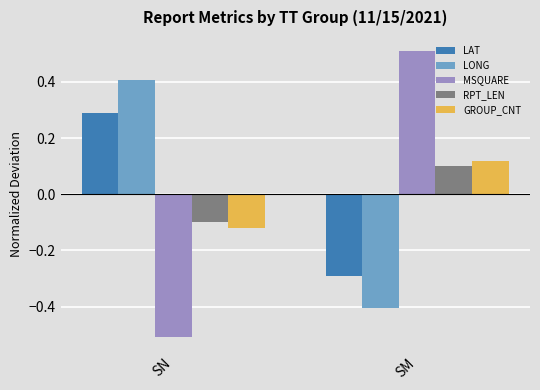

What are all the series names shown in the legend?

LAT, LONG, MSQUARE, RPT_LEN, GROUP_CNT